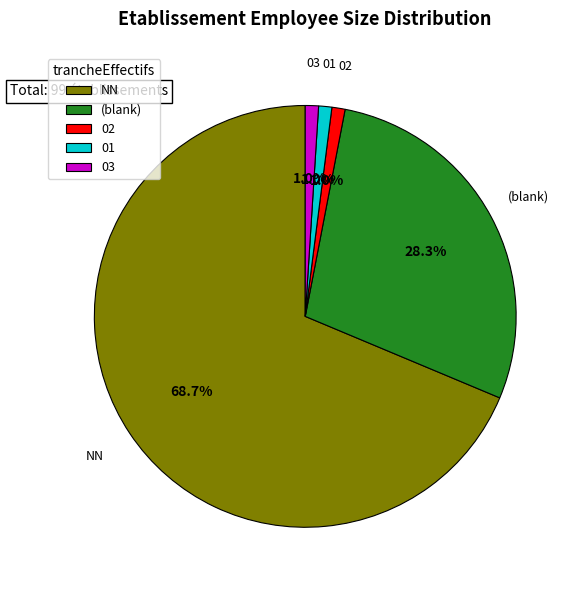

Between 02 and NN, which is larger?

NN